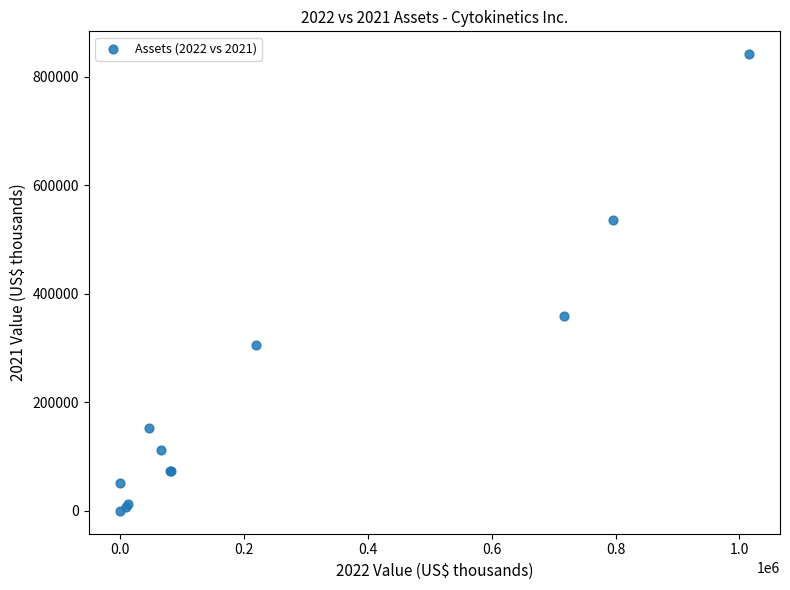

What Y value in the scatter plot is closest to 420659?

358972